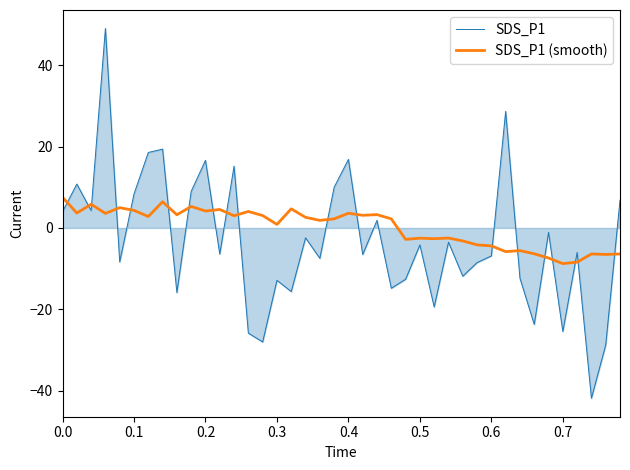

List the series in order of their peak value, lowest first.

SDS_P1 (smooth), SDS_P1